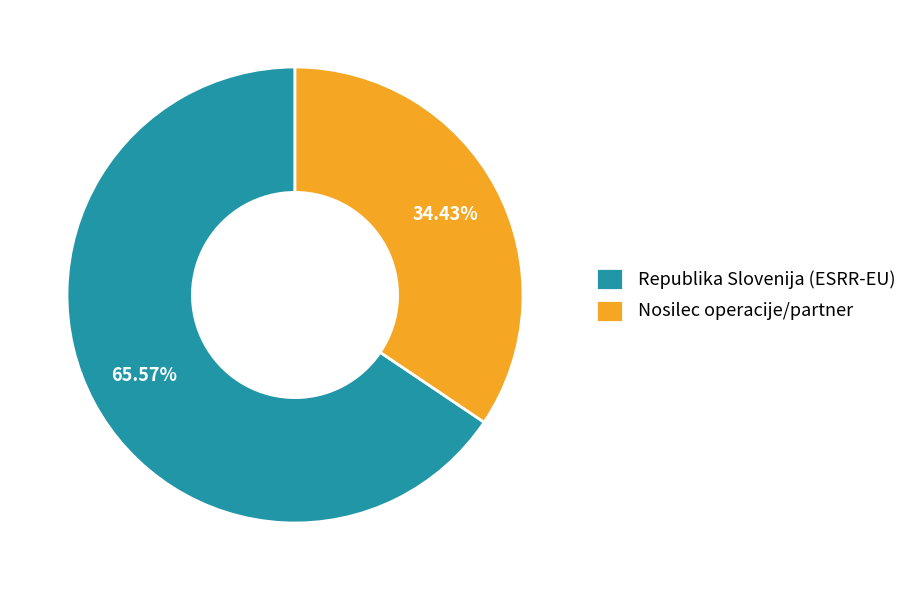

To the nearest percent, what portion does Nosilec operacije/partner represent?

34%